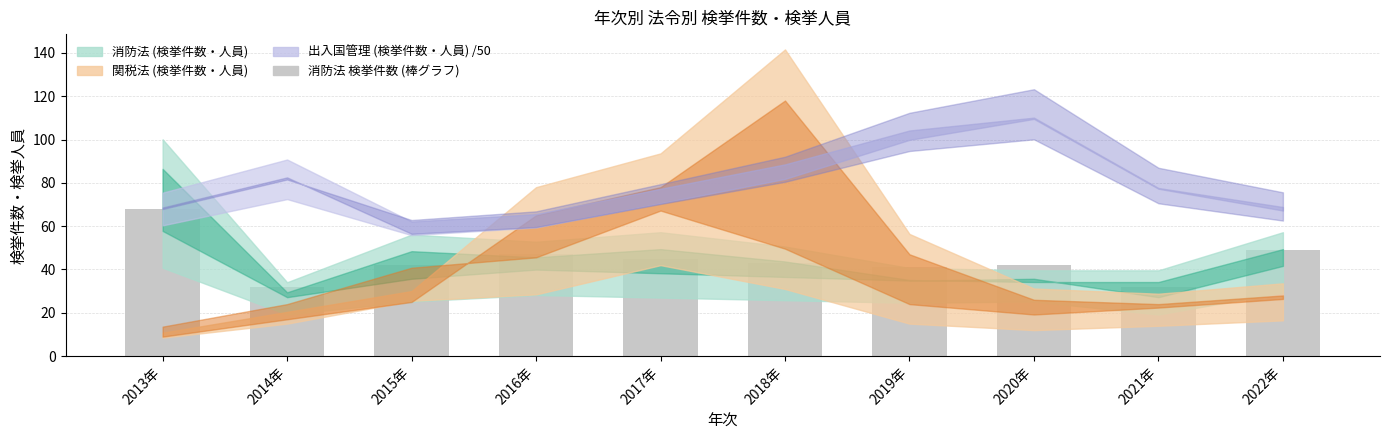

The chart shows a value of 30 at 2016年. True or false?

False